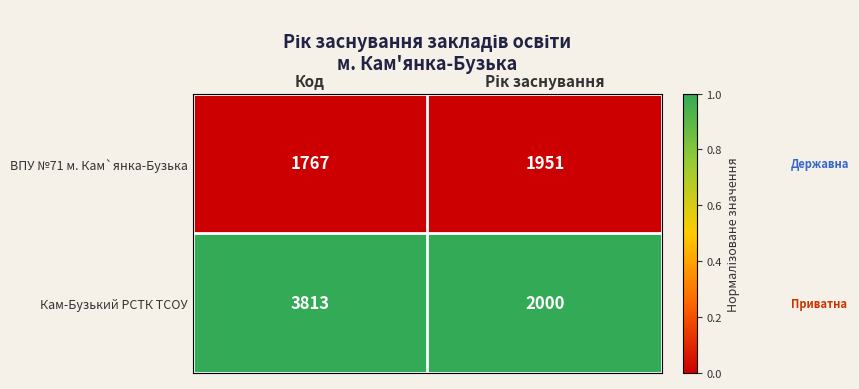

Rank the series at Код from lowest to highest value.

ВПУ №71 м. Кам`янка-Бузька, Кам-Бузький РСТК ТСОУ